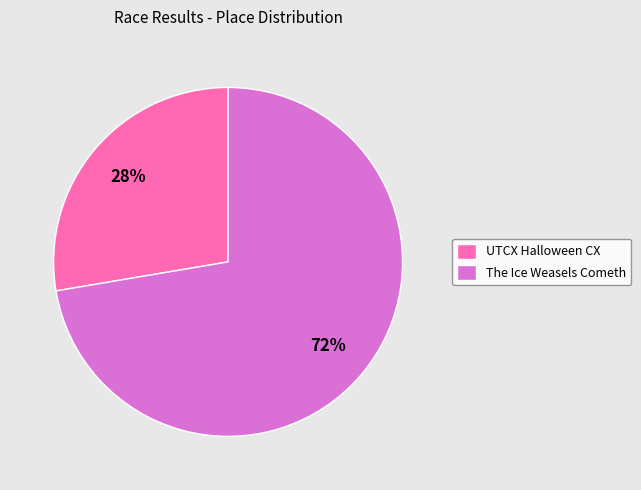

What is the largest slice in the pie chart?

The Ice Weasels Cometh